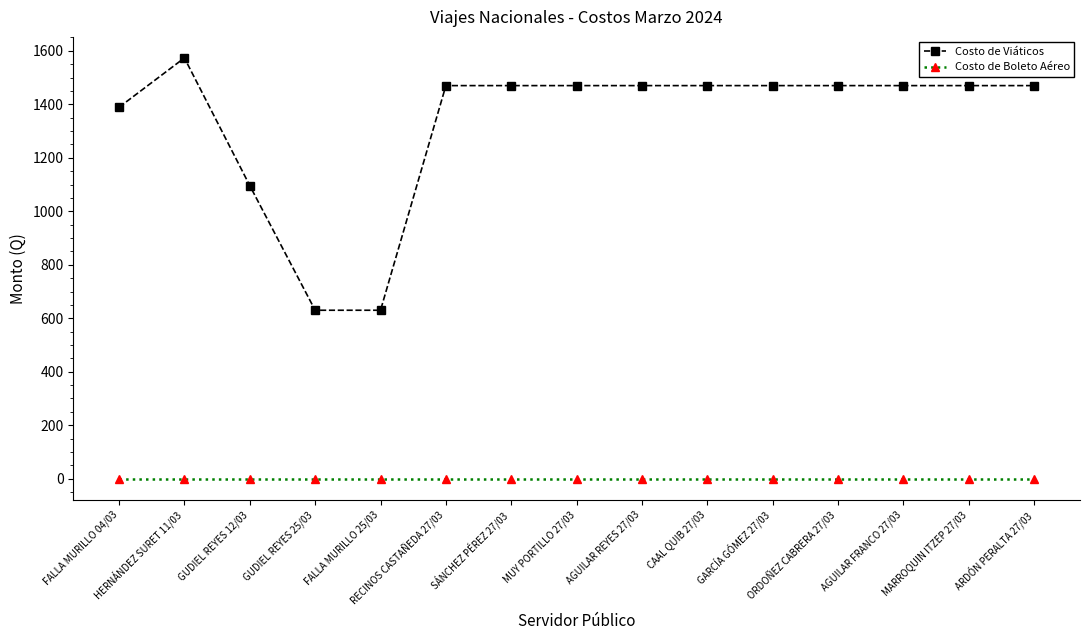

Does the chart have visible grid lines?

No